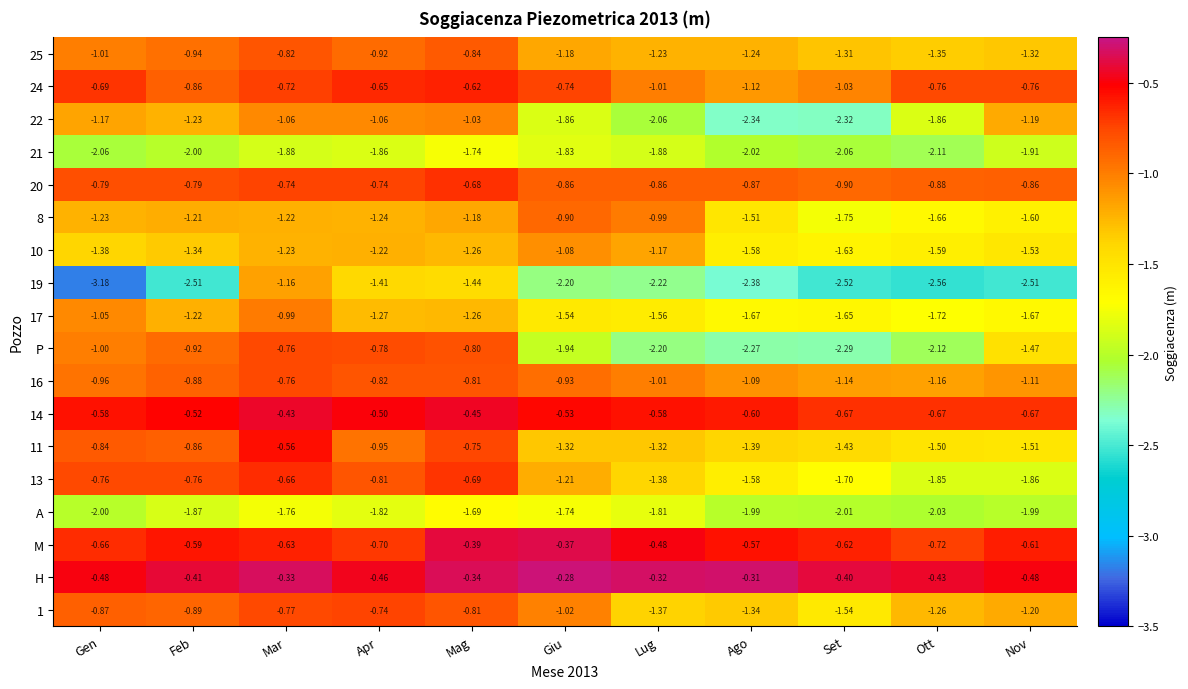

Count the number of data series in this chart.

18